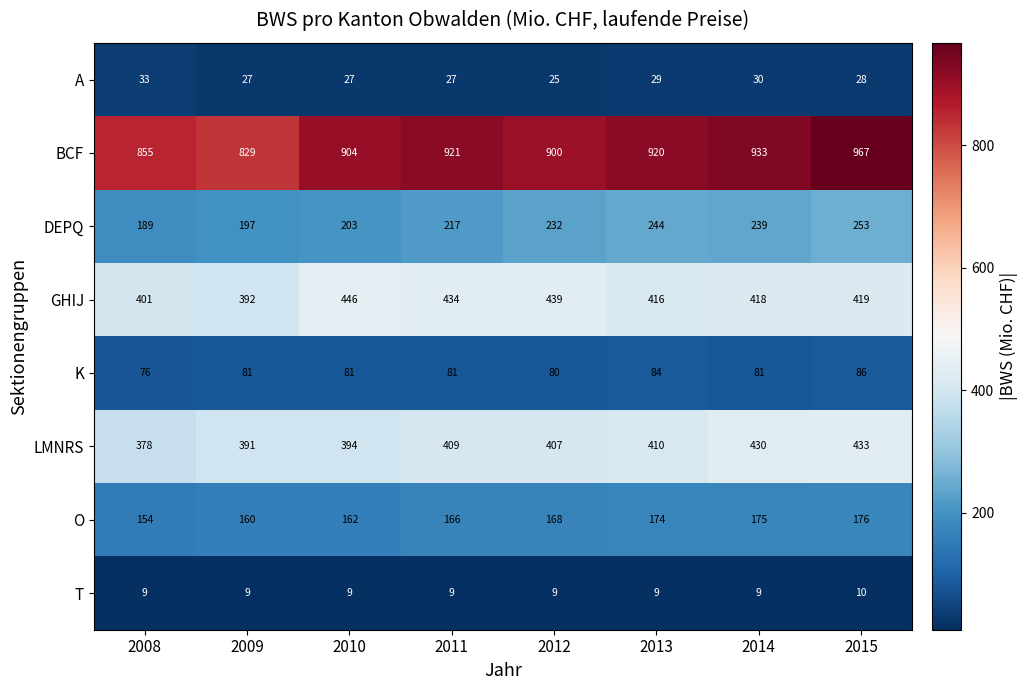

True or false: T has a value of 3 at 2012.

False